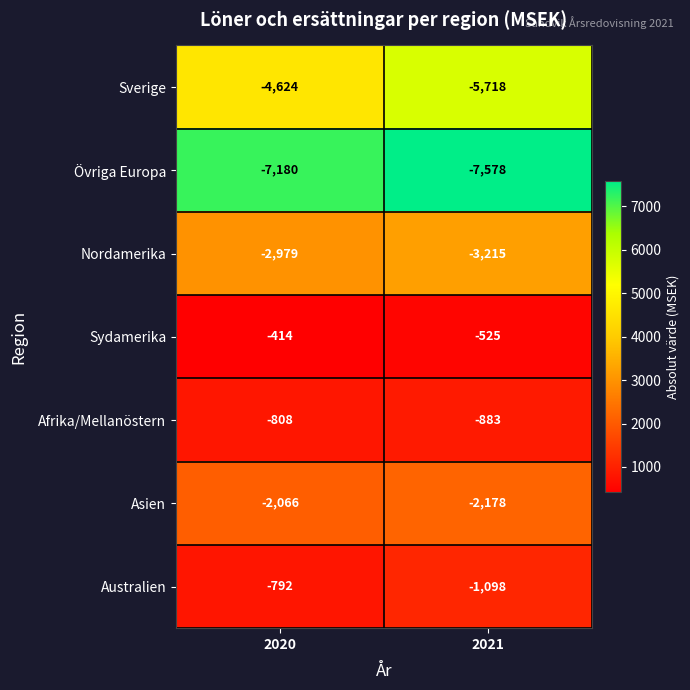

Which label corresponds to the smallest value in the chart?

2021